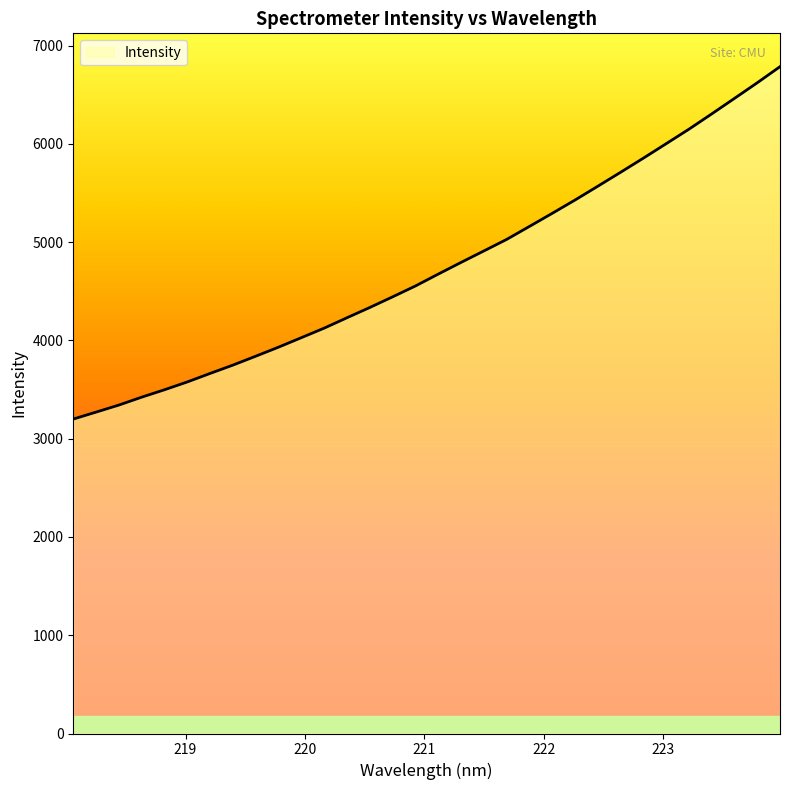

What is the maximum value shown in the chart?

6786.9